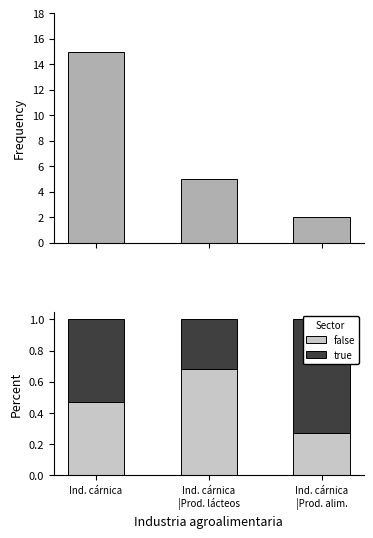

What is the difference between the maximum and second lowest values in the false series?

0.2